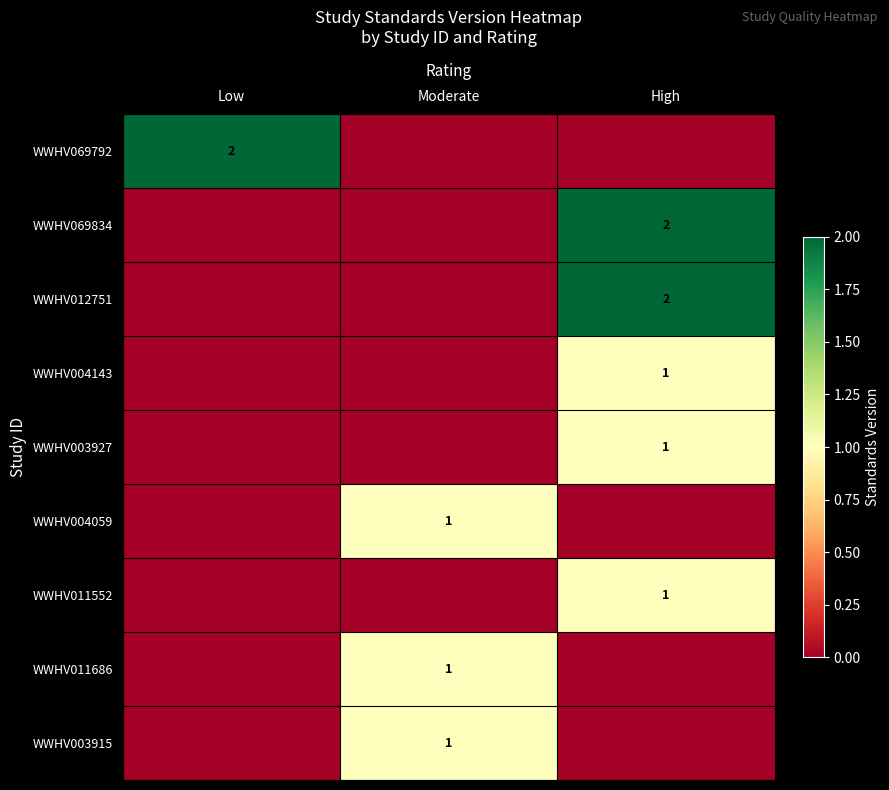

The WWHV012751 series shows 1 at High. True or false?

False